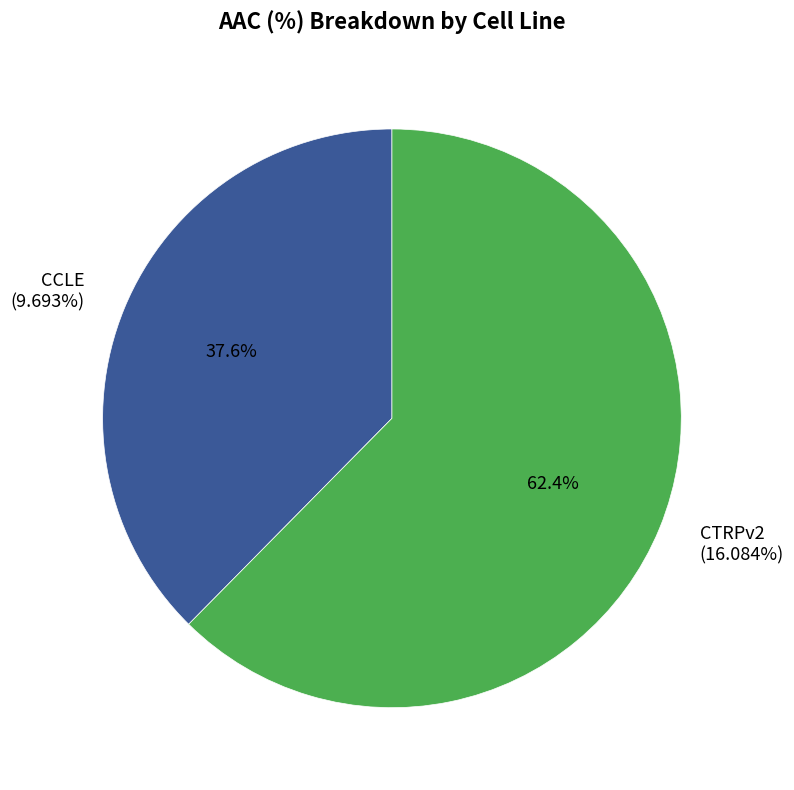

Which has a higher value, CCLE or CTRPv2?

CTRPv2